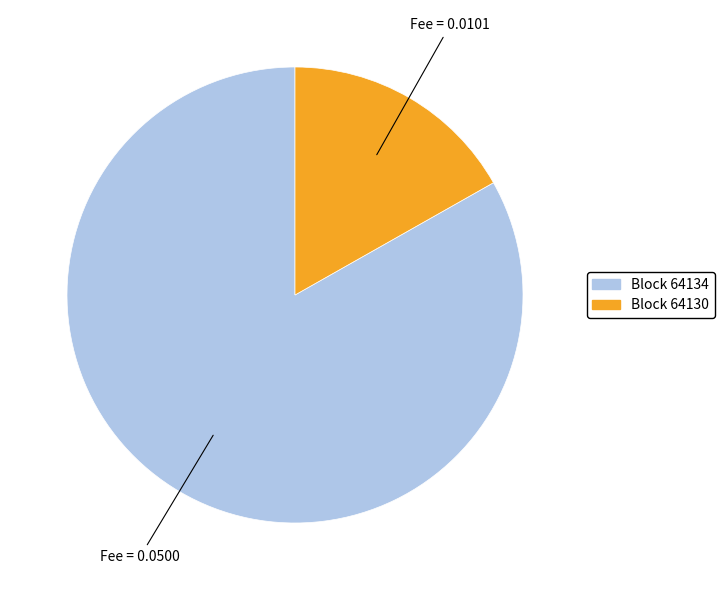

Is there a majority slice in this chart?

Yes